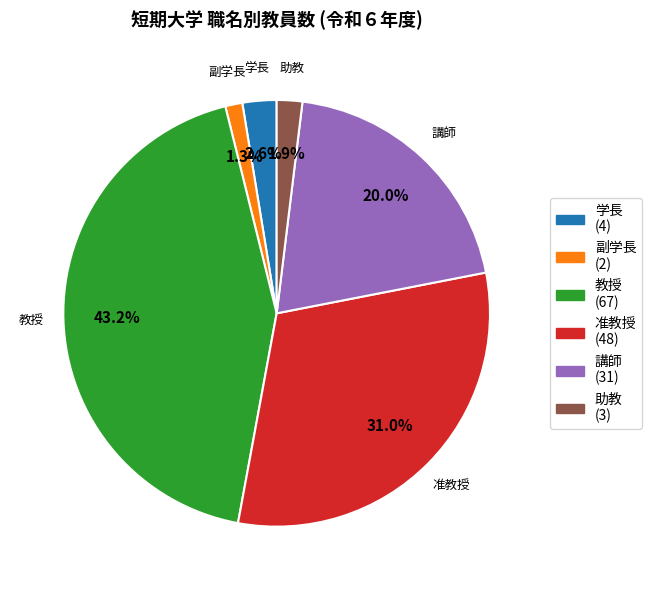

Rank the categories by value from highest to lowest.

教授, 准教授, 講師, 学長, 助教, 副学長